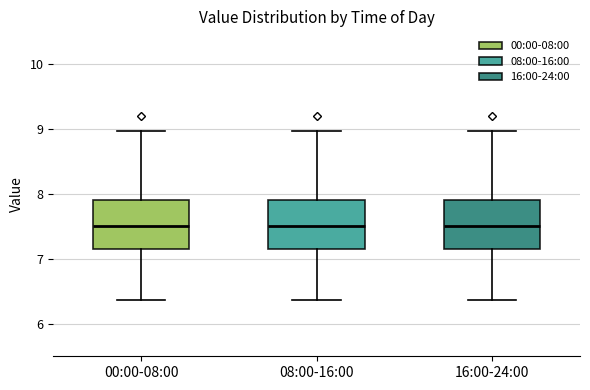

Where is the lower edge of the box for 16:00-24:00 on the y-axis? The values are not printed on the chart, so give them approximately, as read against the axis.

7.1